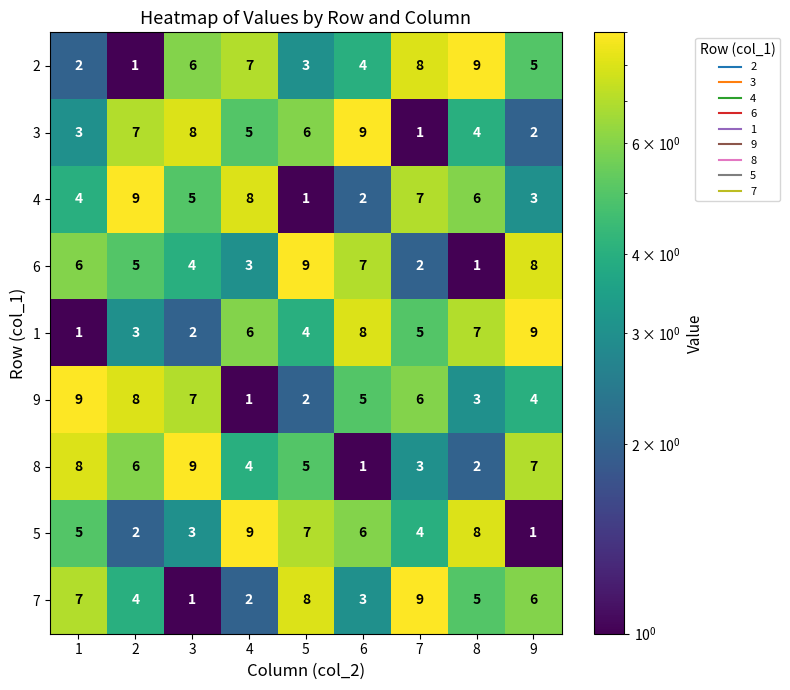

At which label does 1 first exceed 5?

4